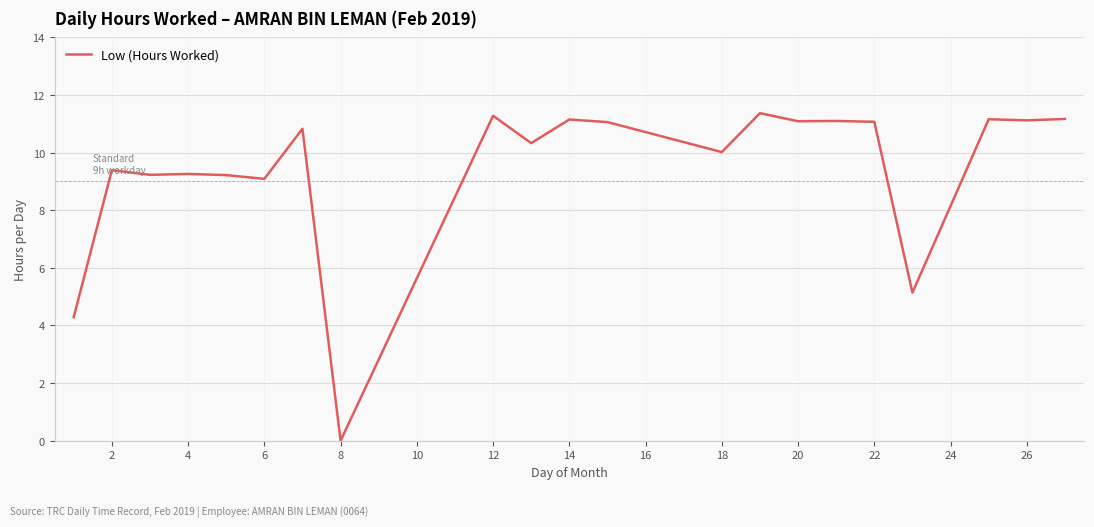

What is the greatest value displayed?

11.4